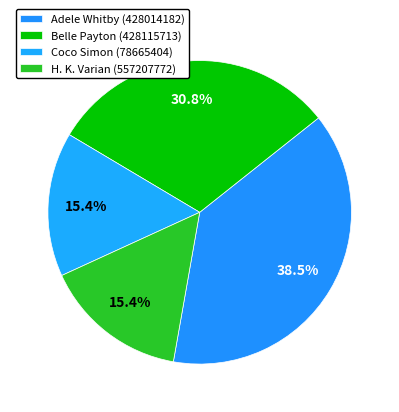

To the nearest percent, what is the difference between the largest and smallest slice percentages?

23%